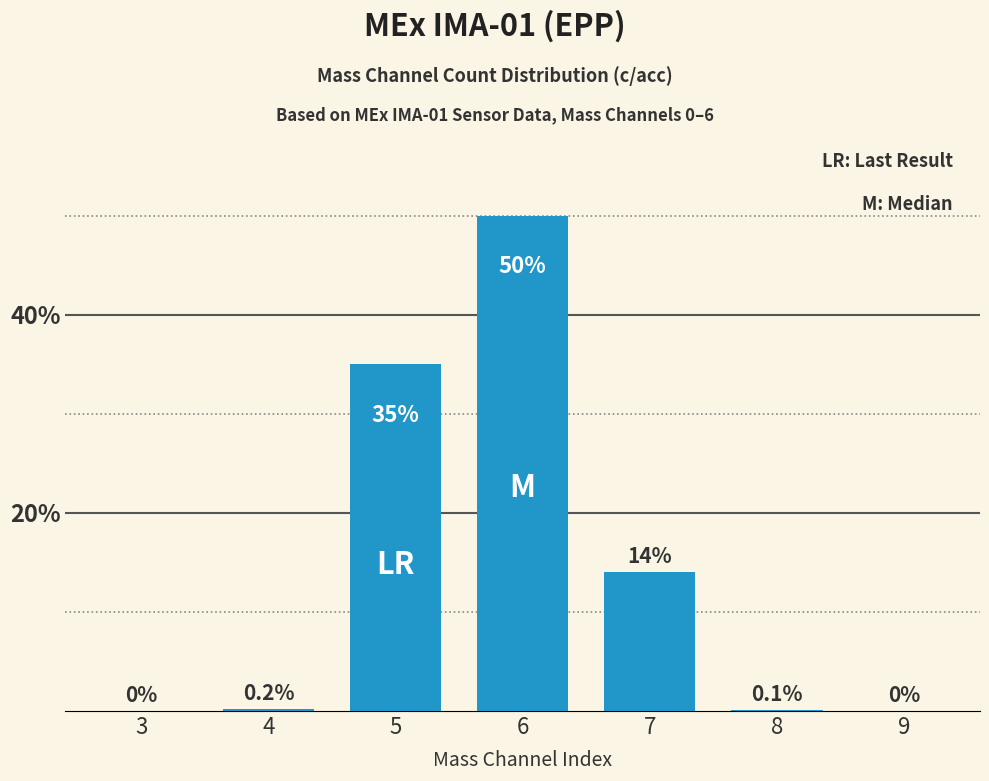

How many distinct data groups are displayed?

1